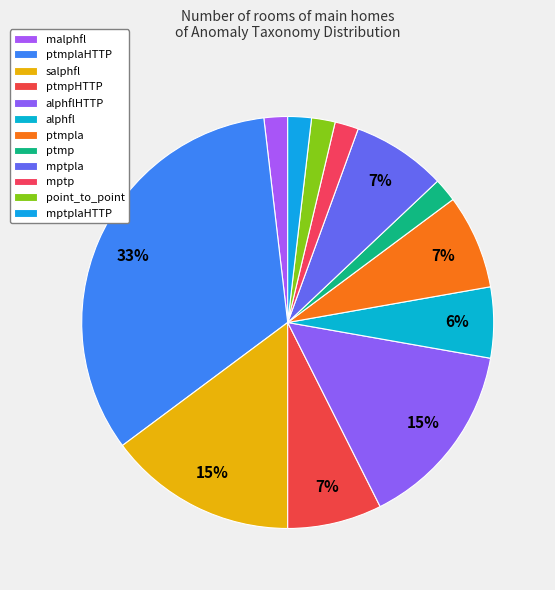

To the nearest percent, what portion does salphfl represent?

15%